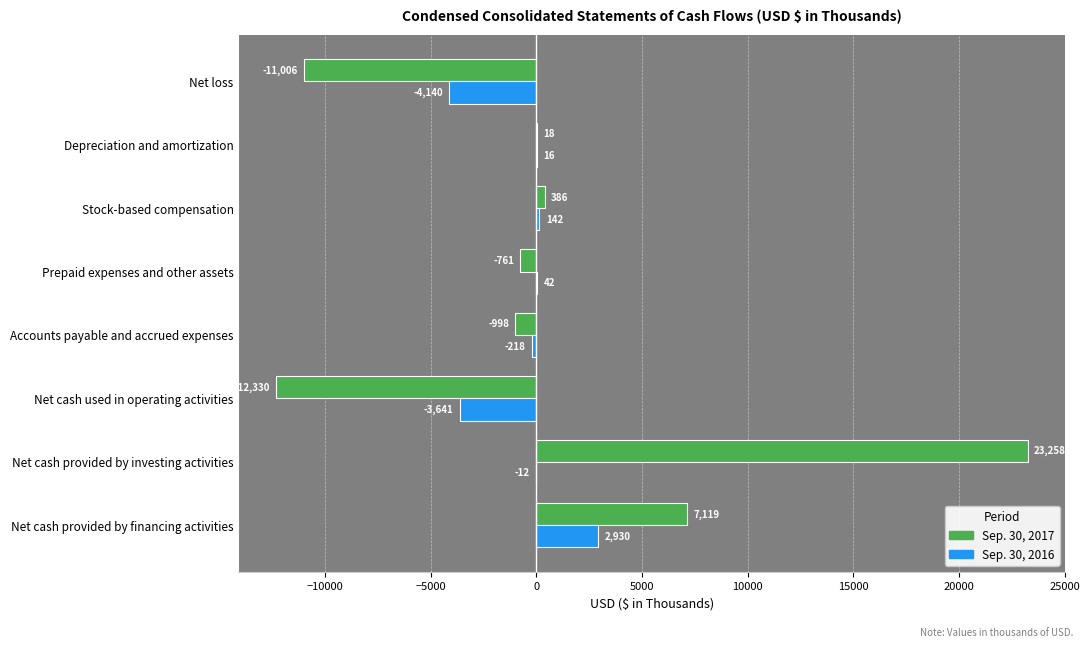

Count the number of data series in this chart.

2